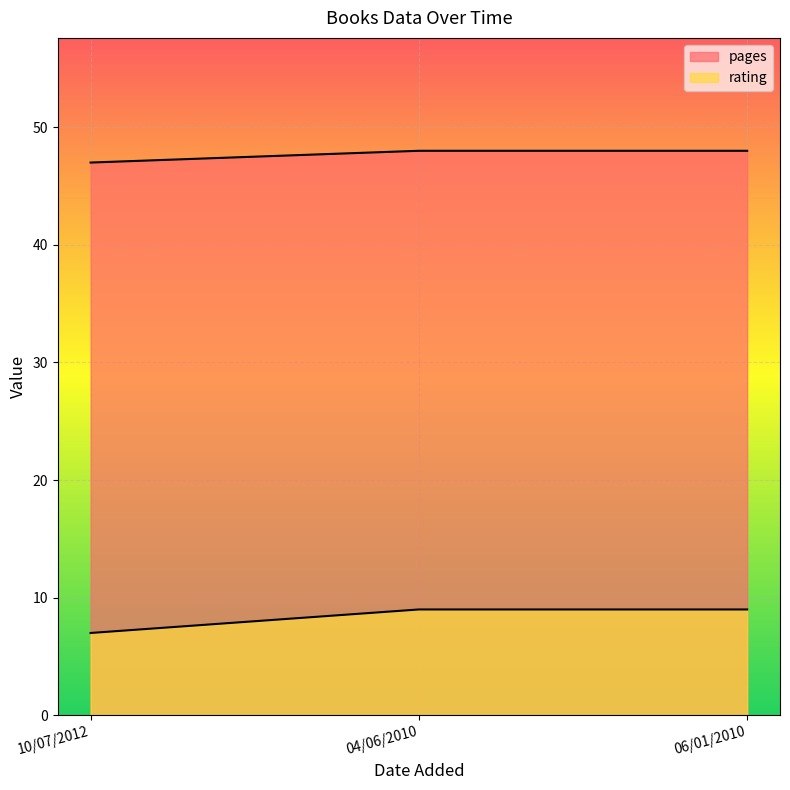

List the series in order of their peak value, lowest first.

rating, pages